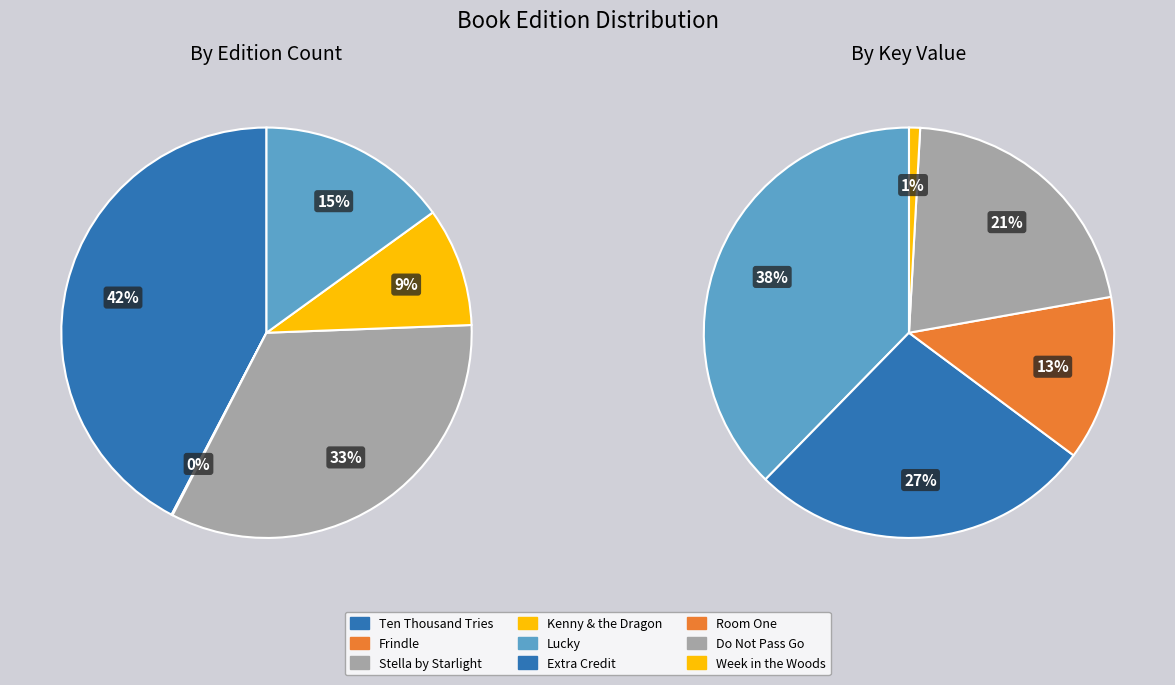

To the nearest percent, what is the difference between the Extra Credit and Kenny & the Dragon slice percentages?

1%